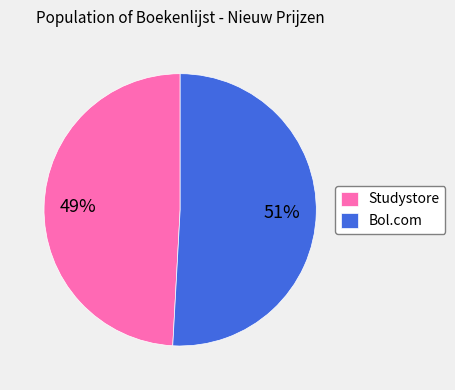

How many slices are in this pie chart?

2